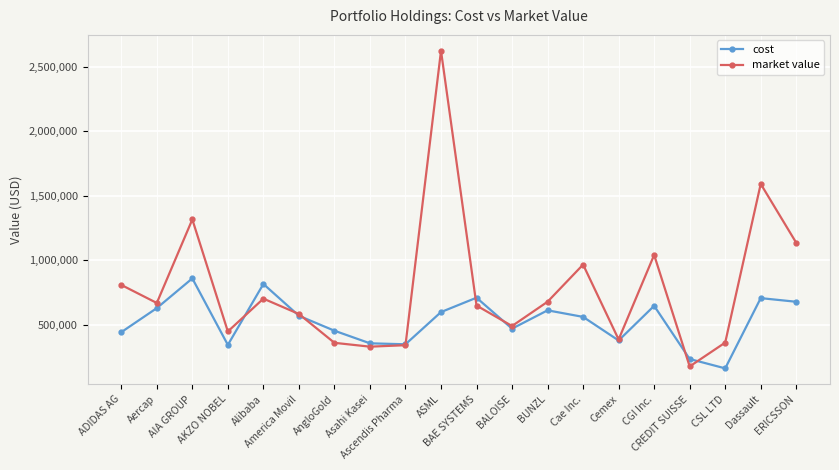

Which series changed the most between ADIDAS AG and CSL LTD?

market value